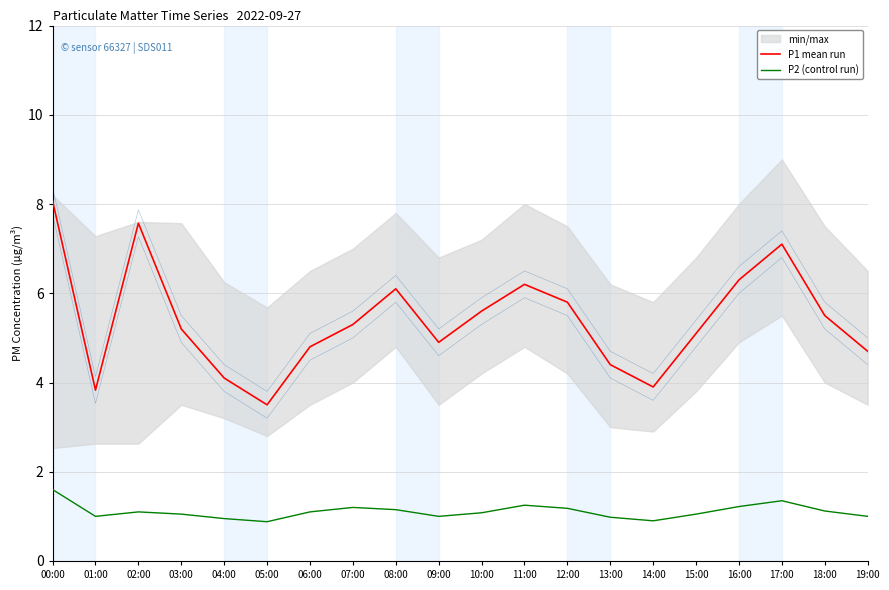

What position from the right is 07:00?

13